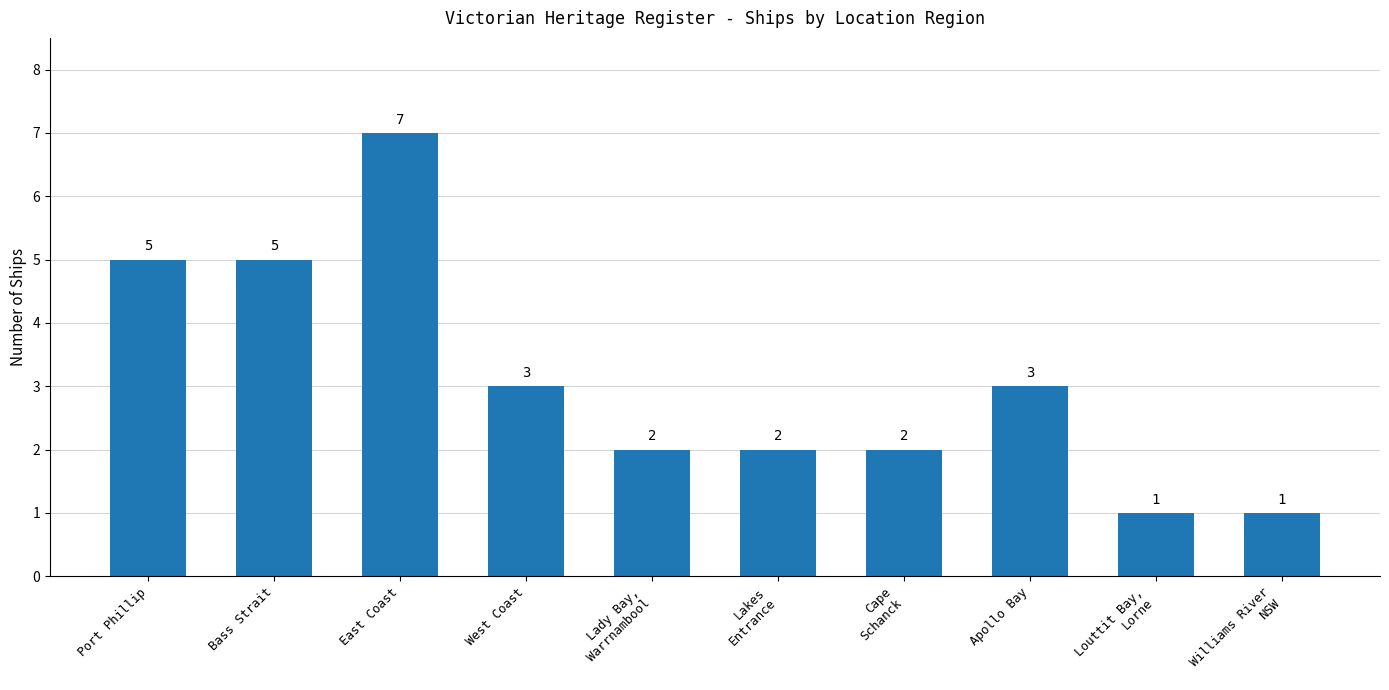

Approximately how many times larger is the value at Williams River
NSW compared to West Coast?

0.3